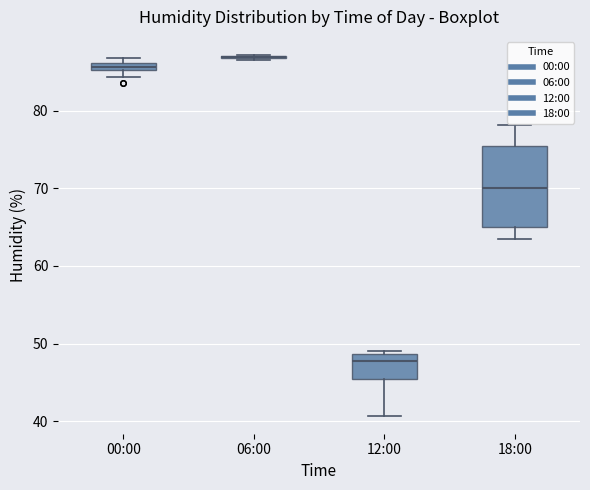

Where does the lower whisker of the box for 18:00 end on the y-axis? The values are not printed on the chart, so give them approximately, as read against the axis.

64